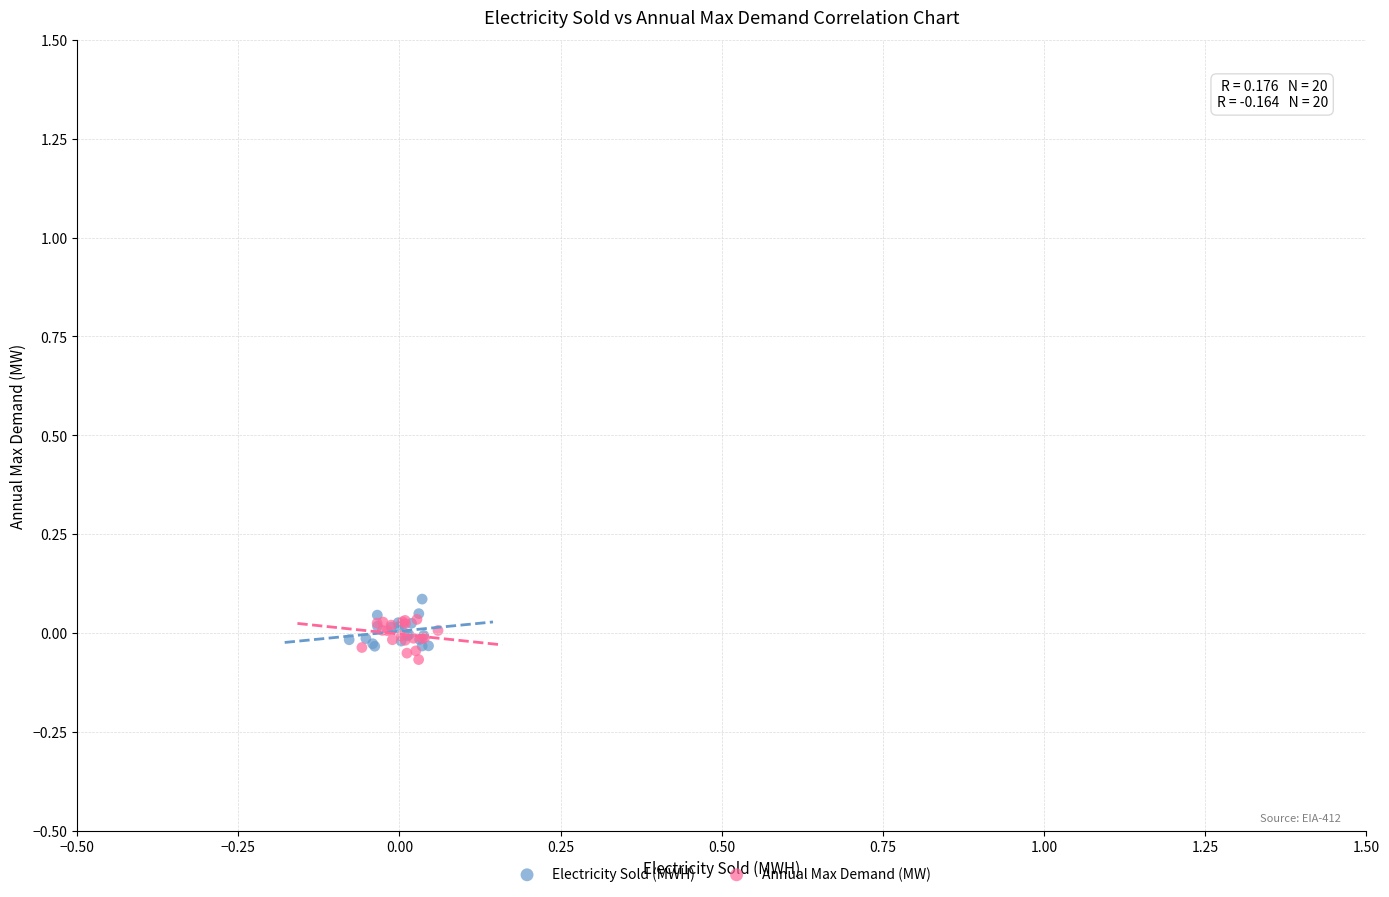

Which series has the widest spread of Y values?

Electricity Sold (MWH)